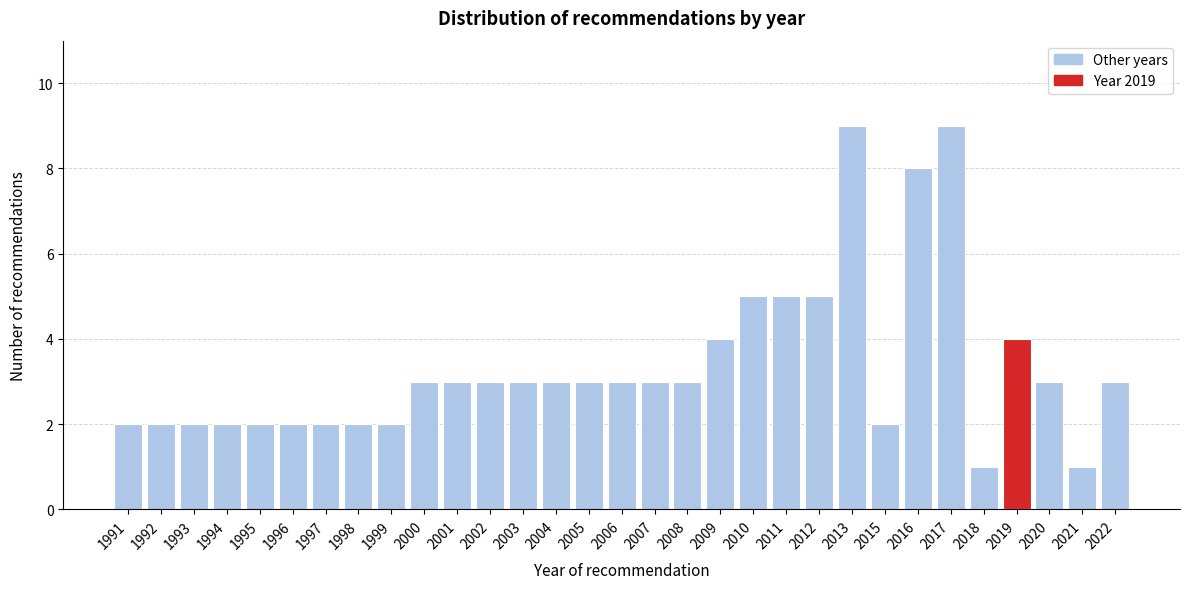

The chart shows a value of 2 at 1992. True or false?

True